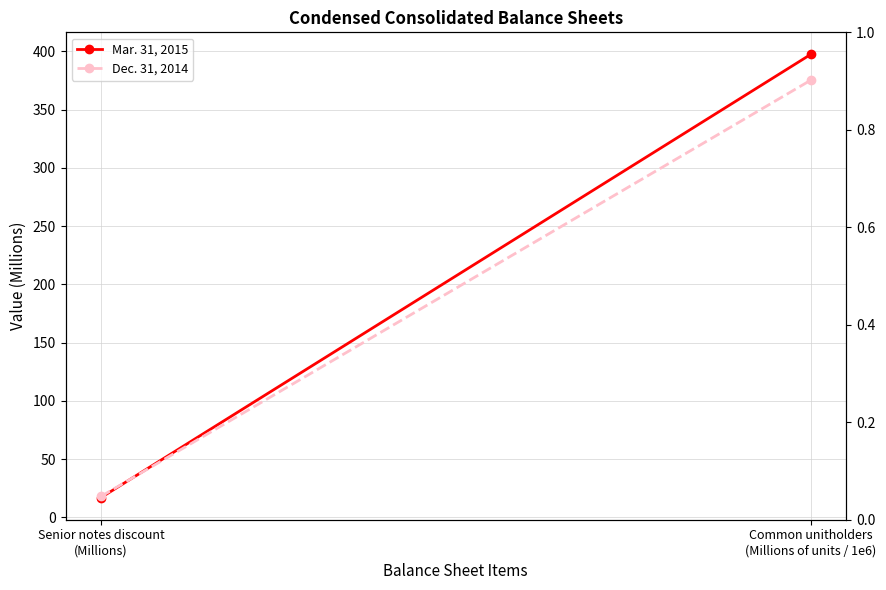

What are all the series names shown in the legend?

Mar. 31, 2015, Dec. 31, 2014